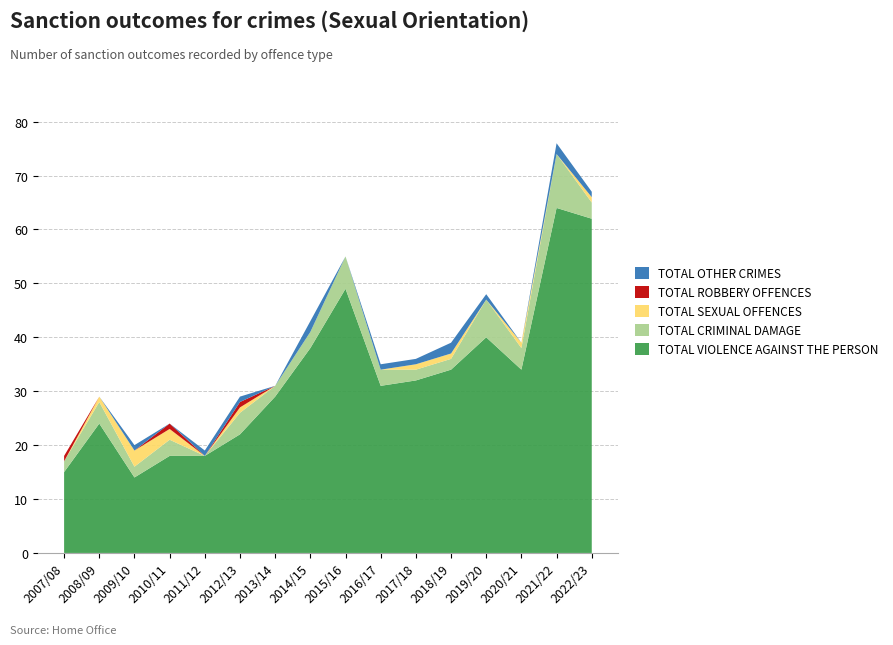

Reading left to right, transcribe all the data shown in this chart.

TOTAL VIOLENCE AGAINST THE PERSON: 2007/08=15	2008/09=24	2009/10=14	2010/11=18	2011/12=18	2012/13=22	2013/14=29	2014/15=38	2015/16=49	2016/17=31	2017/18=32	2018/19=34	2019/20=40	2020/21=34	2021/22=64	2022/23=62
TOTAL CRIMINAL DAMAGE: 2007/08=2	2008/09=4	2009/10=2	2010/11=3	2011/12=0	2012/13=4	2013/14=2	2014/15=3	2015/16=6	2016/17=3	2017/18=2	2018/19=2	2019/20=7	2020/21=4	2021/22=10	2022/23=3
TOTAL SEXUAL OFFENCES: 2007/08=0	2008/09=1	2009/10=3	2010/11=2	2011/12=0	2012/13=1	2013/14=0	2014/15=0	2015/16=0	2016/17=0	2017/18=1	2018/19=1	2019/20=0	2020/21=1	2021/22=0	2022/23=1
TOTAL ROBBERY OFFENCES: 2007/08=1	2008/09=0	2009/10=0	2010/11=1	2011/12=0	2012/13=1	2013/14=0	2014/15=0	2015/16=0	2016/17=0	2017/18=0	2018/19=0	2019/20=0	2020/21=0	2021/22=0	2022/23=0
TOTAL OTHER CRIMES: 2007/08=0	2008/09=0	2009/10=1	2010/11=0	2011/12=1	2012/13=1	2013/14=0	2014/15=2	2015/16=0	2016/17=1	2017/18=1	2018/19=2	2019/20=1	2020/21=0	2021/22=2	2022/23=1